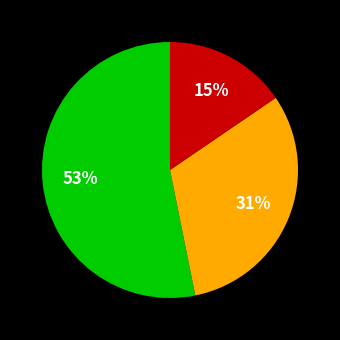

To the nearest percent, what is the average slice percentage?

33%